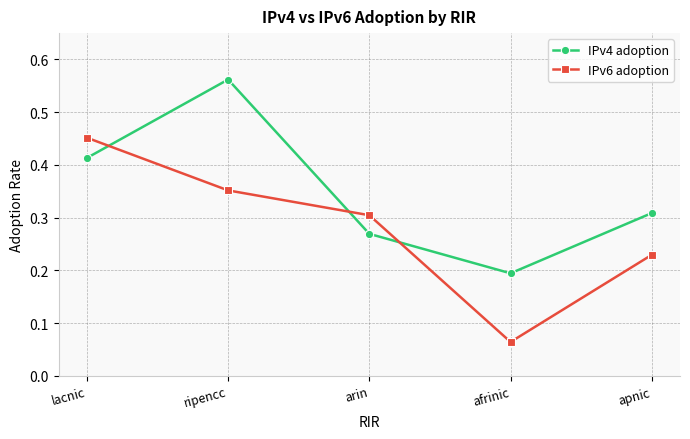

Rank the series by their maximum value, from lowest to highest.

IPv6 adoption, IPv4 adoption